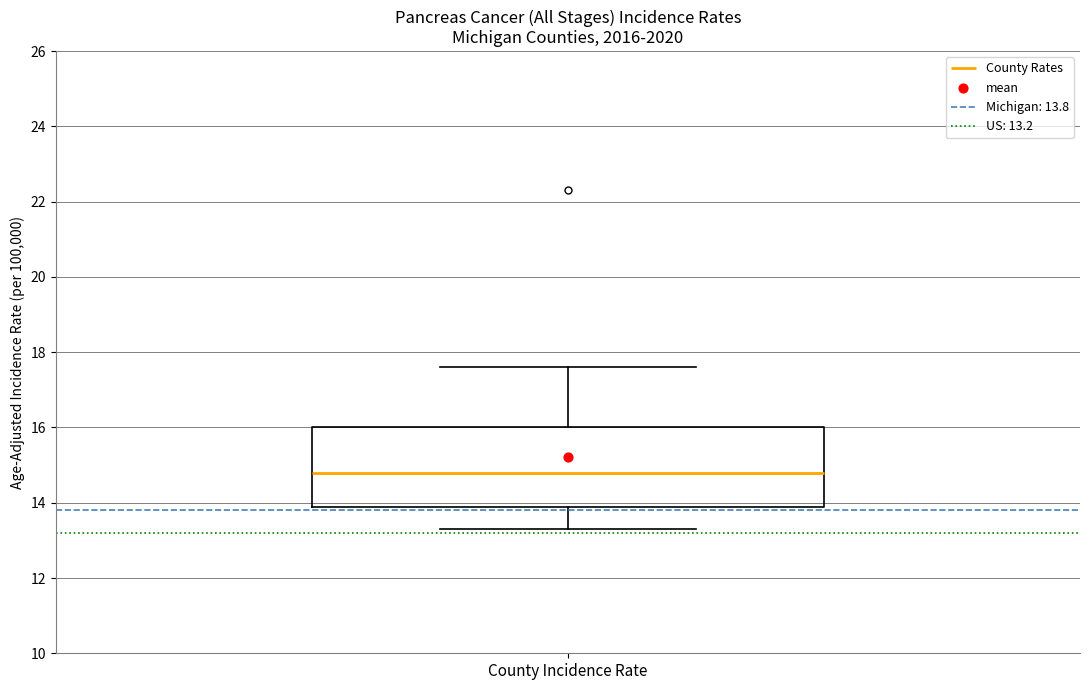

Read this box plot against the y-axis: the position of the median line, the range covered by the box, and the ends of both whiskers. The values are not printed on the chart, so give them approximately, as read against the axis.

median 14.8, box 14.0 to 16.0, whiskers 13.4 to 17.6